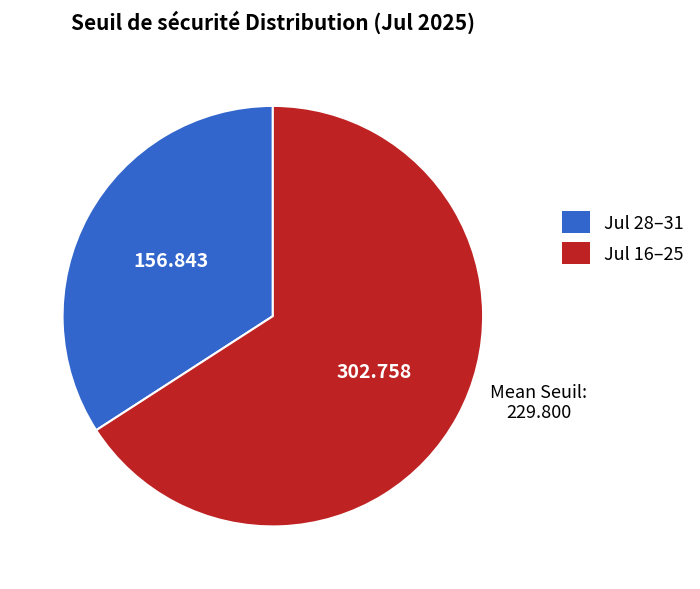

Which category has the smallest portion of the pie?

Jul 28–31